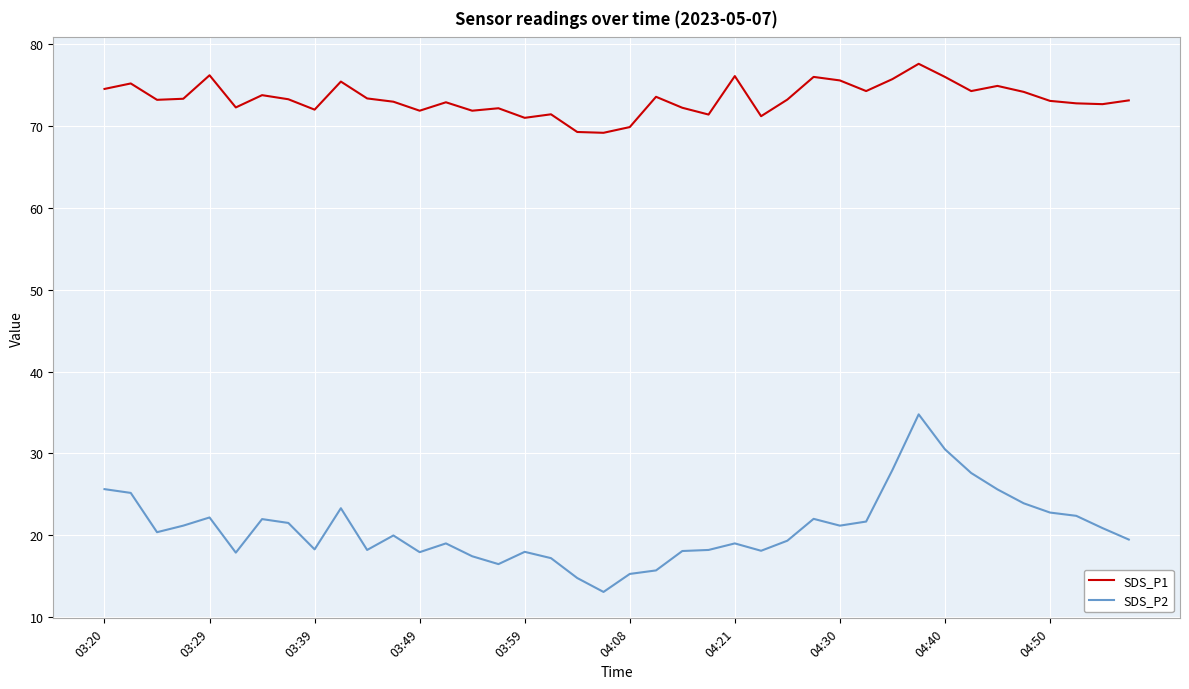

What is the difference between the maximum and minimum values in the SDS_P1 series?

8.4